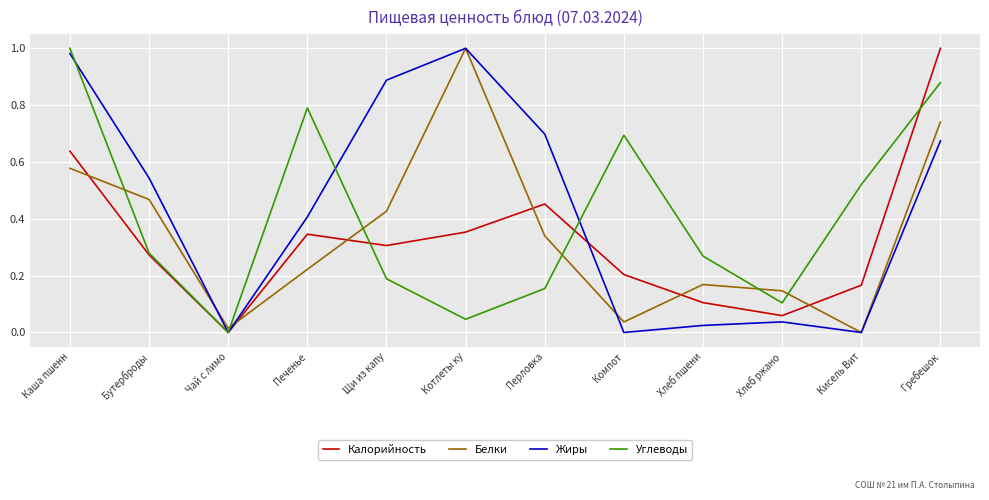

What position from the right is Хлеб ржано?

3